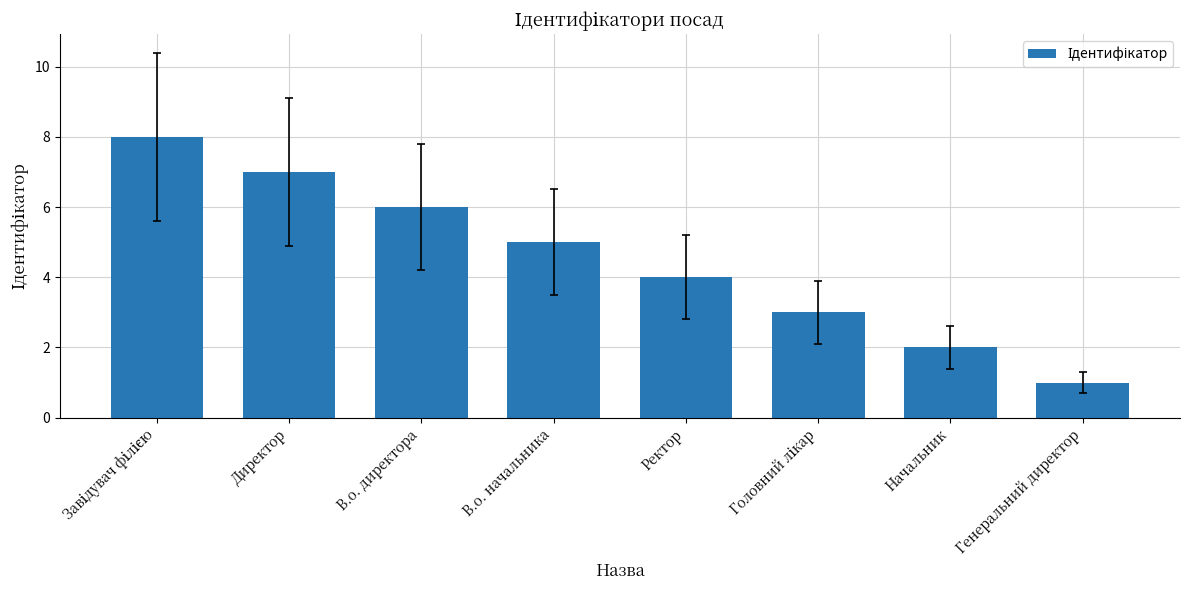

True or false: the data shows 5 at В.о. начальника.

True